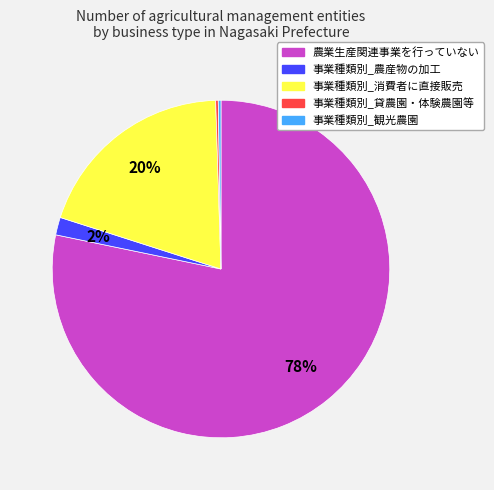

Which slice is the largest?

農業生産関連事業を行っていない